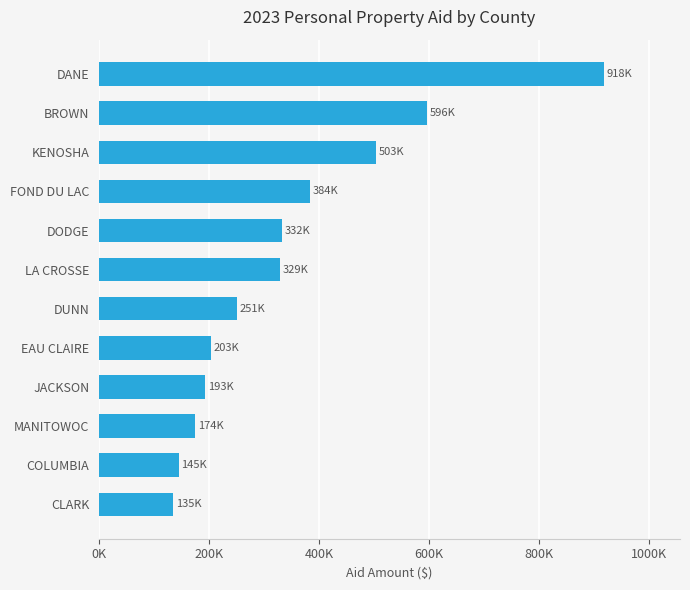

Does the chart contain any negative values?

No